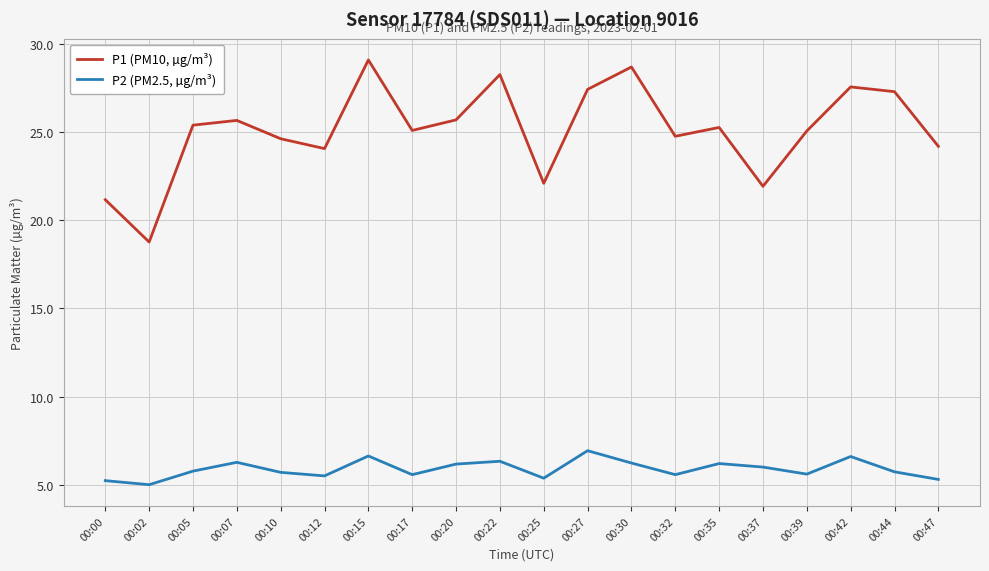

Rank the series by their average value, from highest to lowest.

P1 (PM10, µg/m³), P2 (PM2.5, µg/m³)